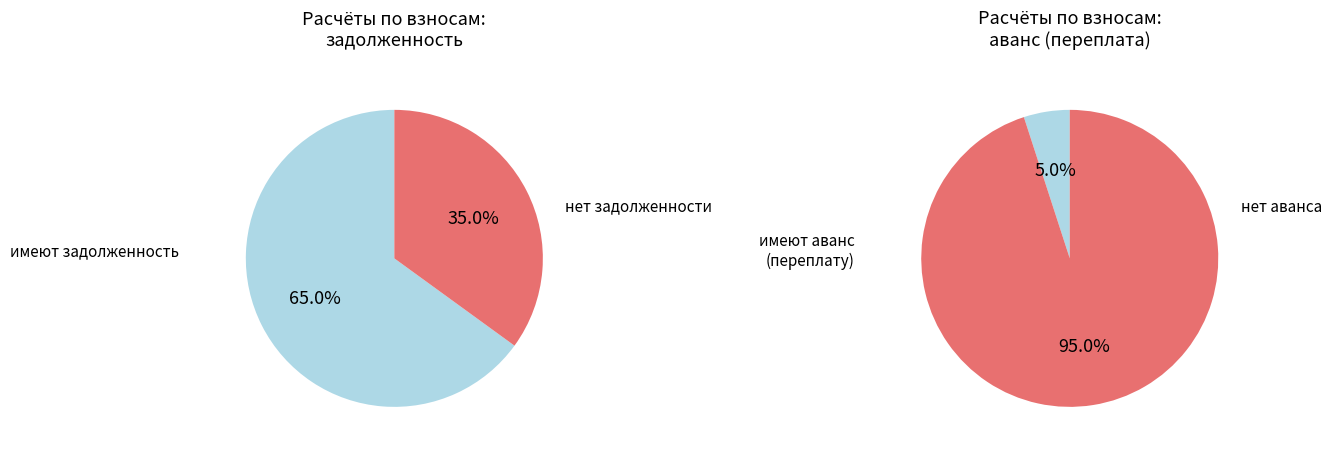

Does 6 represent more than half of the total?

No